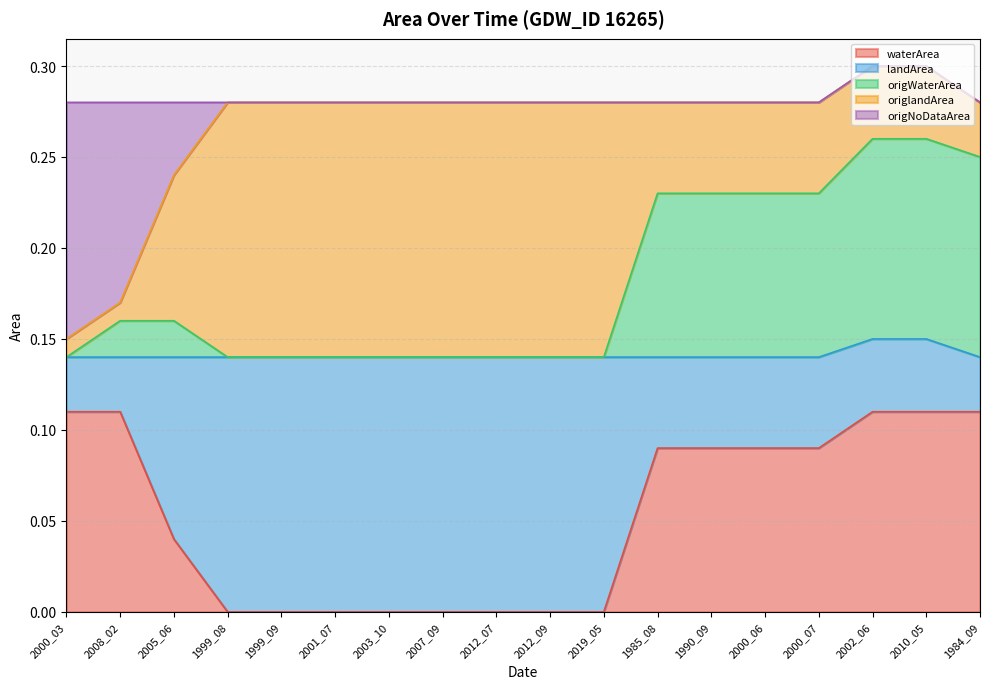

Does the chart display data point markers on the line(s)?

No